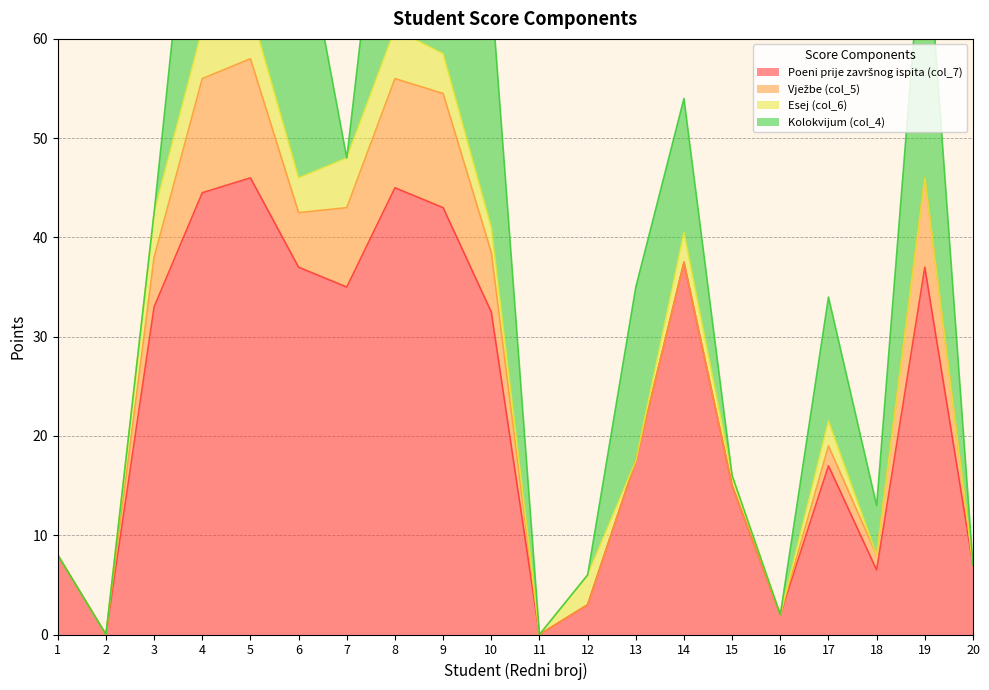

Which series has the largest range (max minus min)?

Poeni prije završnog ispita (col_7)